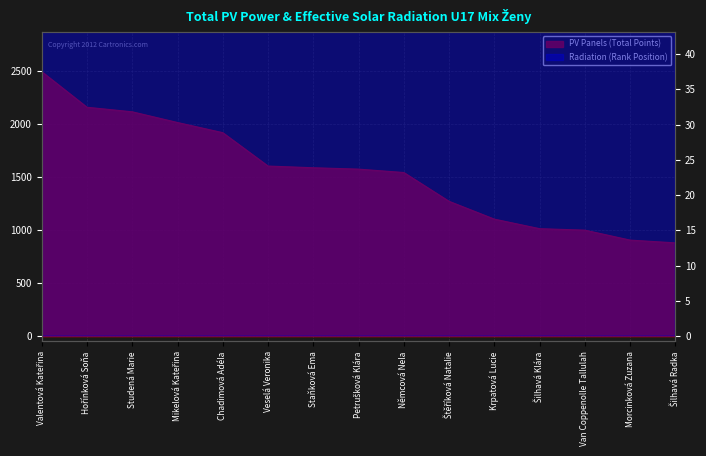

Which has a higher value, Valentová Kateřina or Studená Marie?

Valentová Kateřina